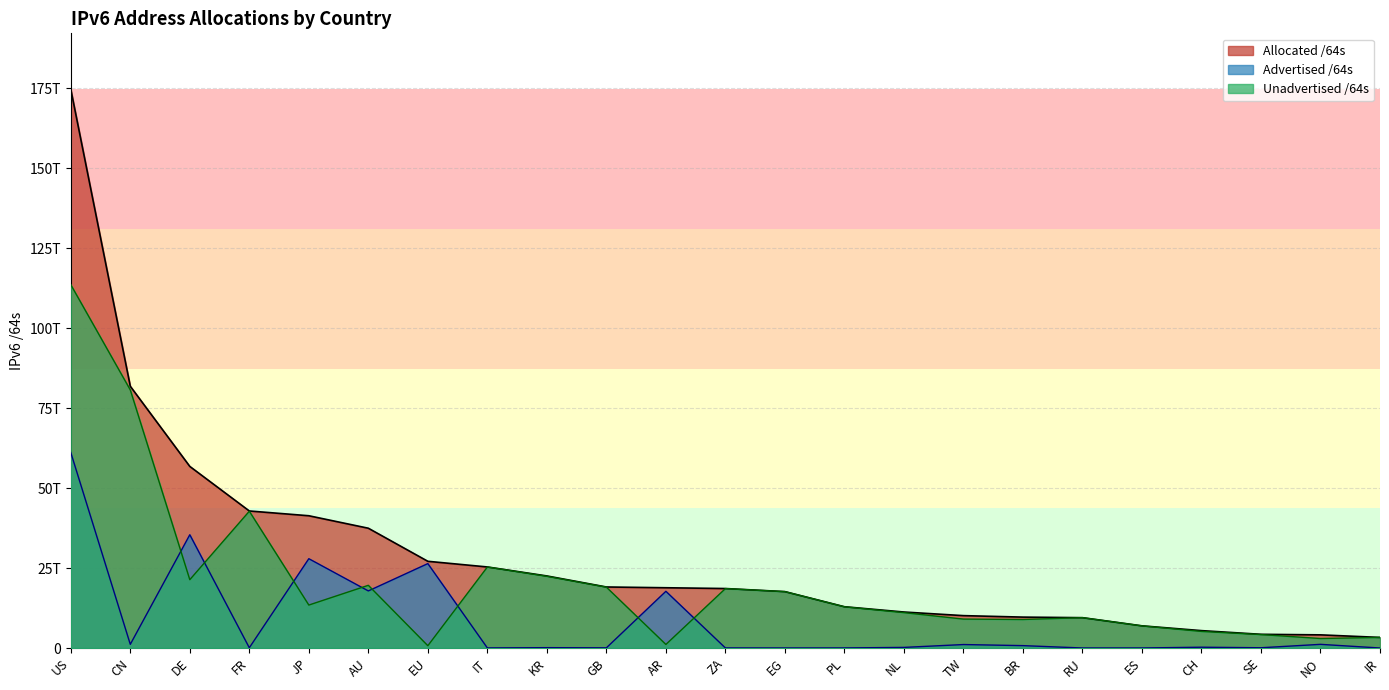

True or false: Allocated /64s and Unadvertised /64s cross at least once.

False